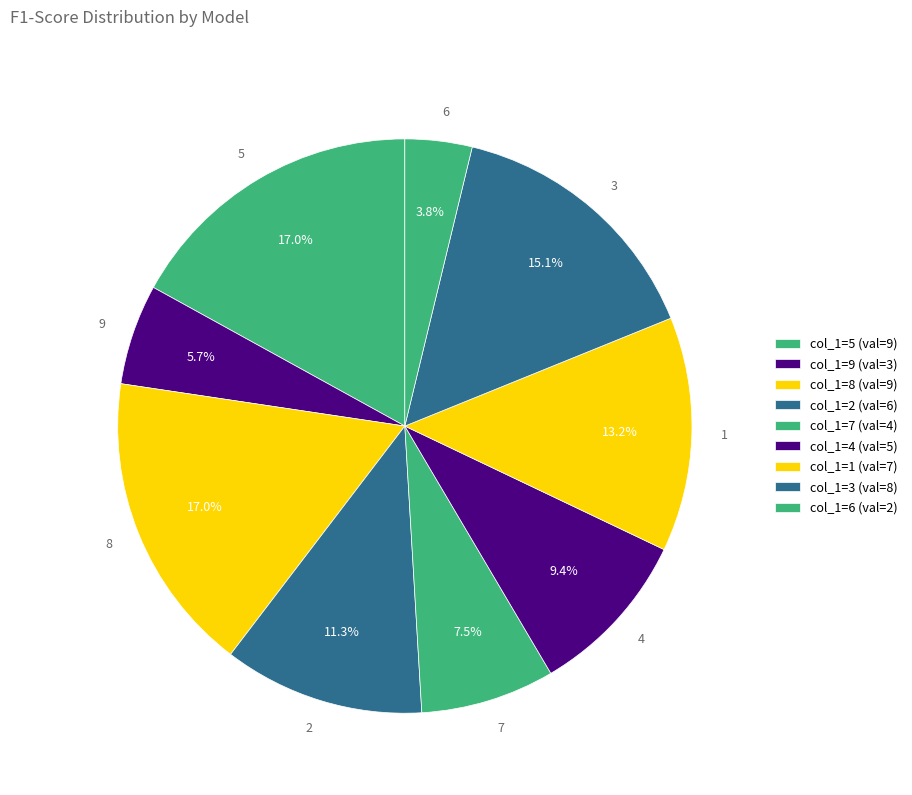

How many segments does this pie chart have?

9